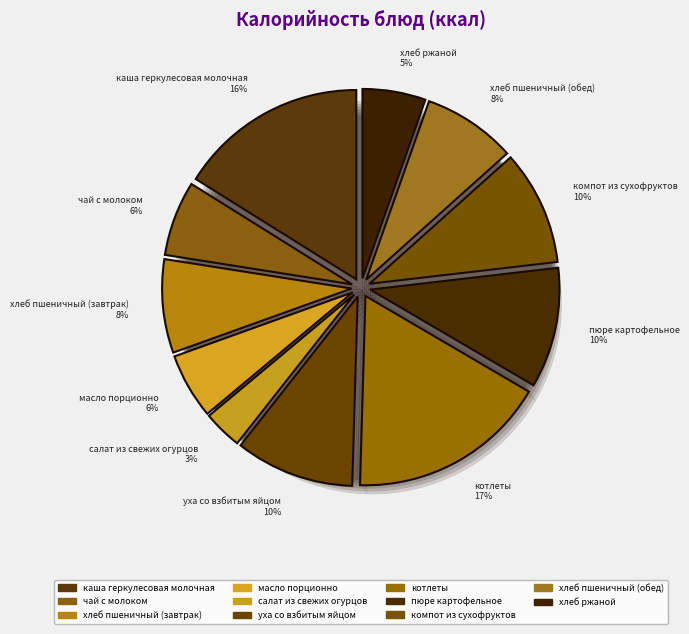

Does салат из свежих огурцов account for over 50% of the chart?

No